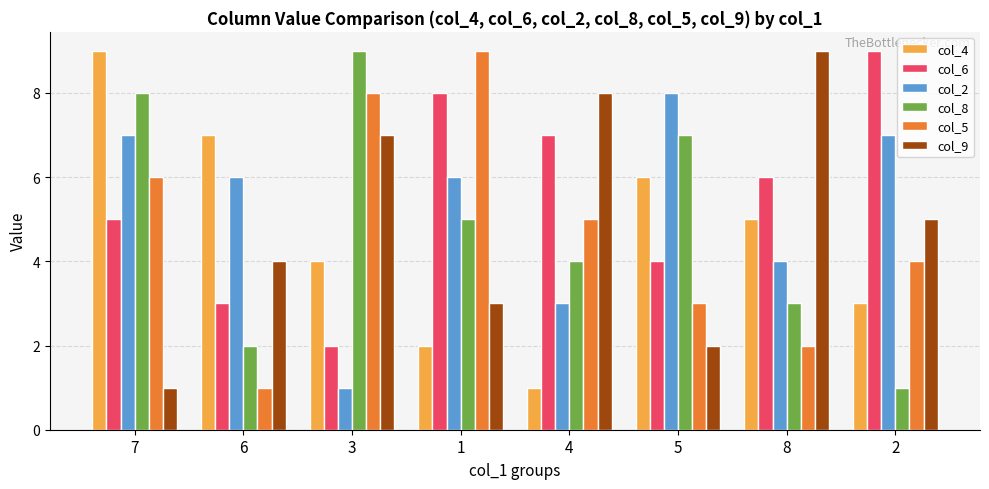

Count the col_4 values in the range 3 to 7.

5